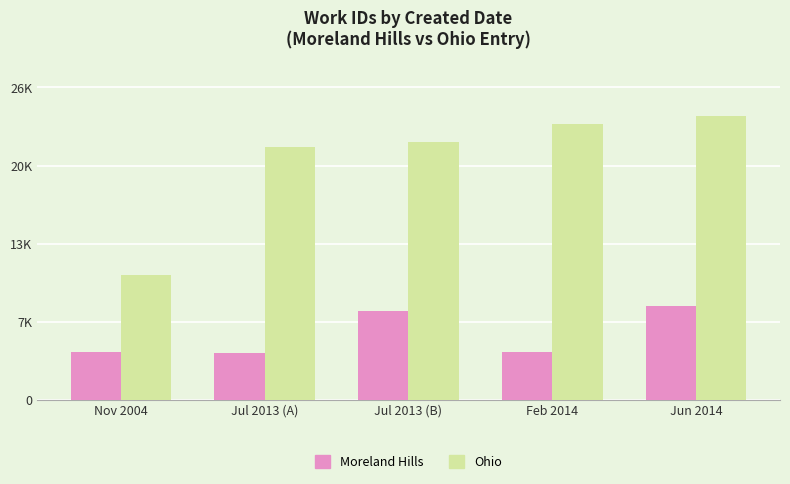

What is the sum of the Moreland Hills values at Jun 2014 and Jul 2013 (B)?

15493